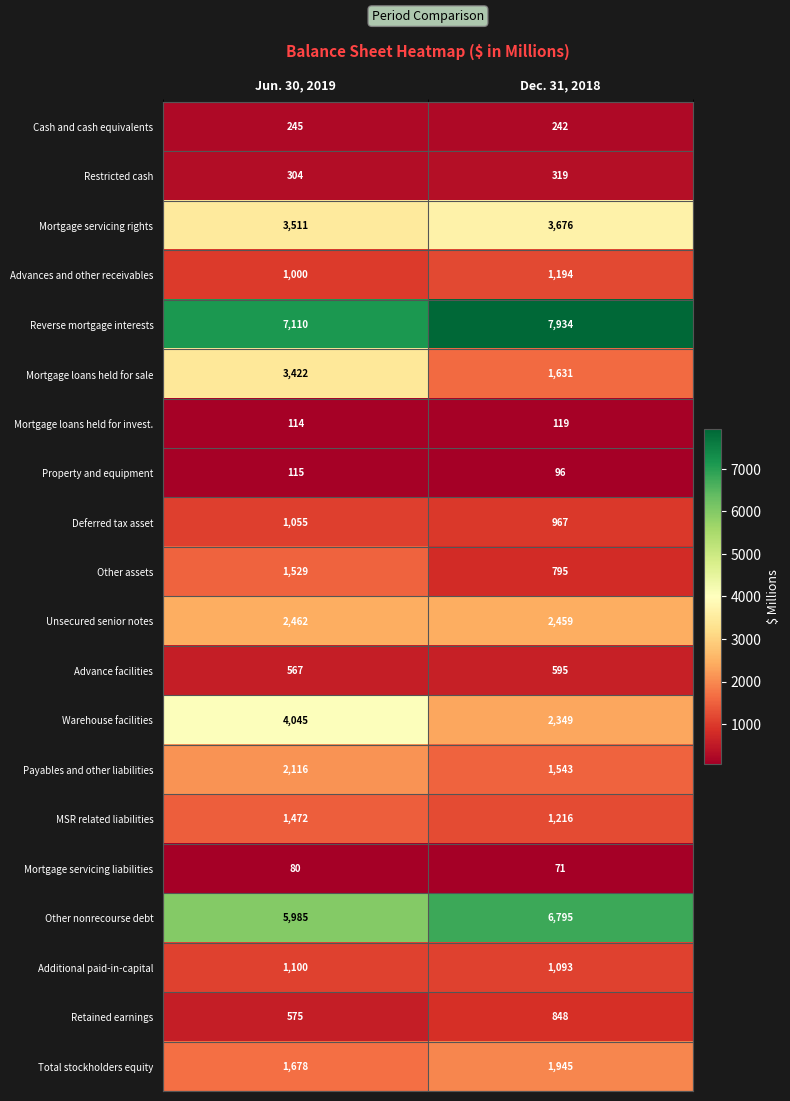

At which label is Other nonrecourse debt closest to 6390?

Jun. 30, 2019